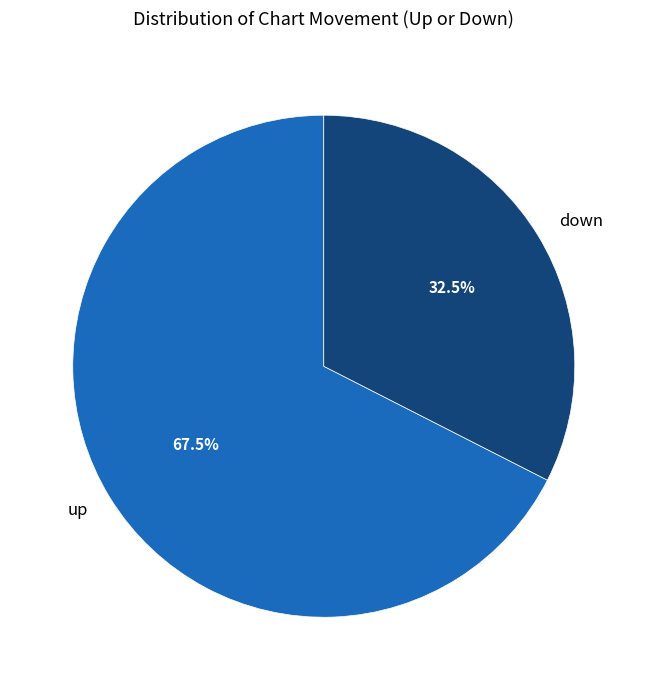

Which category accounts for the majority?

up